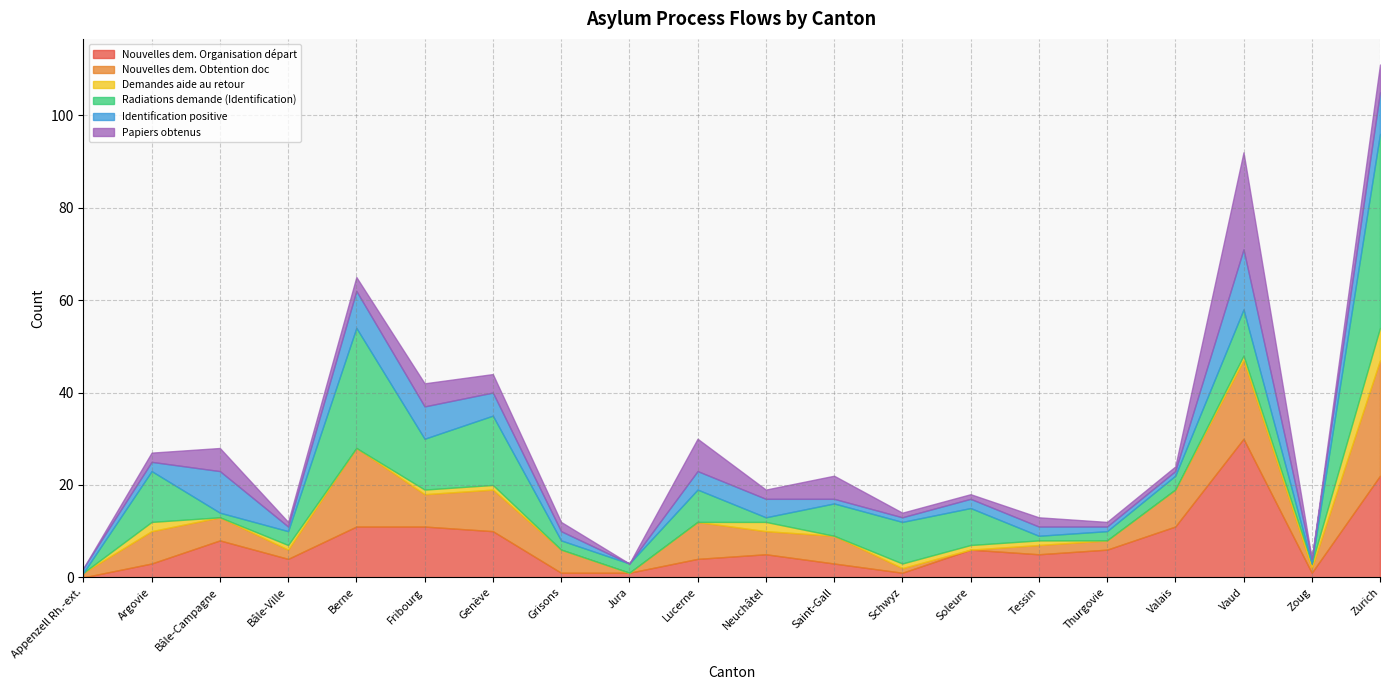

At which category does Demandes aide au retour reach its first local valley?

Bâle-Campagne